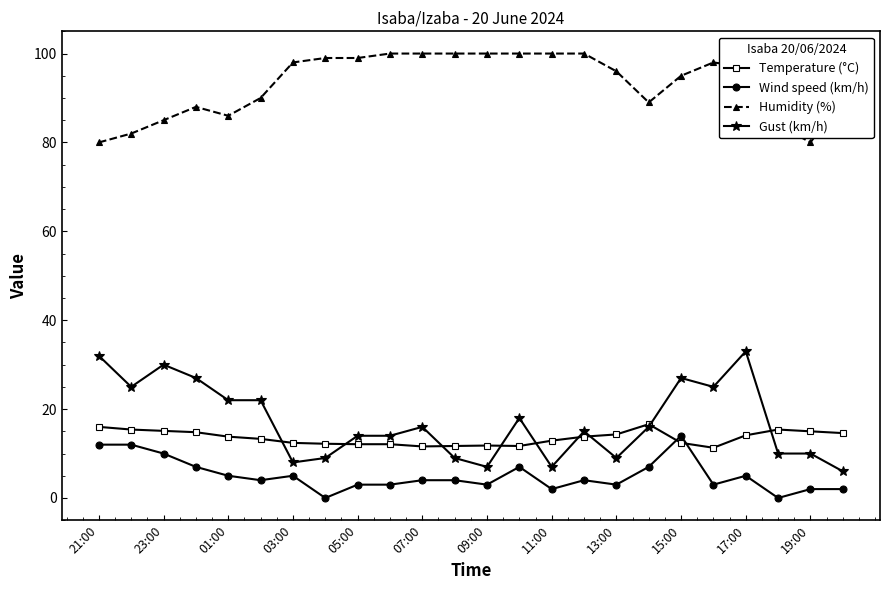

What is the value of the Gust (km/h) point at the 1st from the left?

32.0